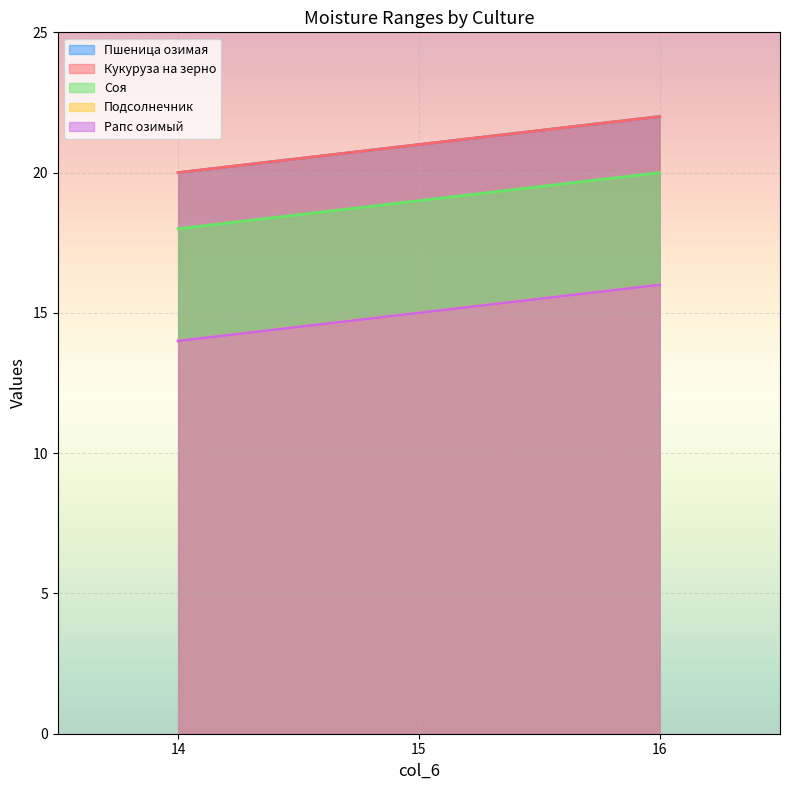

Reading left to right, what are all the values shown in this chart?

Пшеница озимая: 20	21	22
Кукуруза на зерно: 20	21	22
Соя: 18	19	20
Подсолнечник: 14	15	16
Рапс озимый: 14	15	16